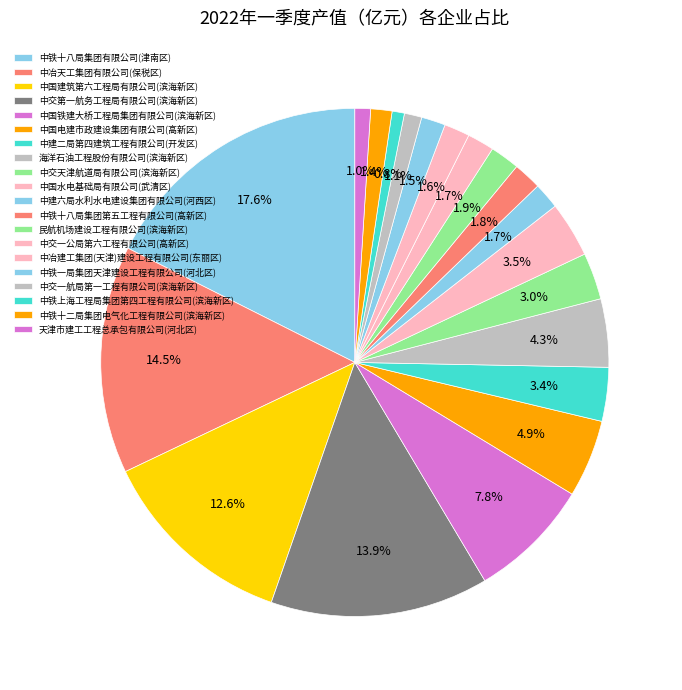

What percentage is the 中冶建工集团(天津)建设工程有限公司(东丽区) slice, to the nearest percent?

2%